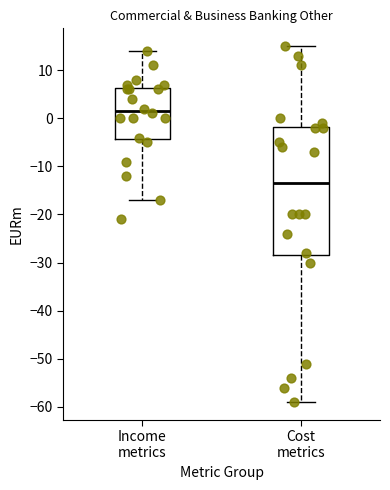

Where does the median line of the box for Cost metrics sit on the y-axis? The values are not printed on the chart, so give them approximately, as read against the axis.

-13